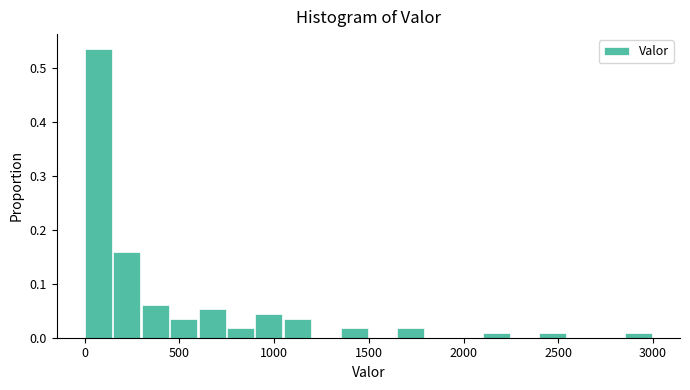

Around what value on the x-axis is the tallest bar? Give the approximate position of its centre, as read against the axis.

50